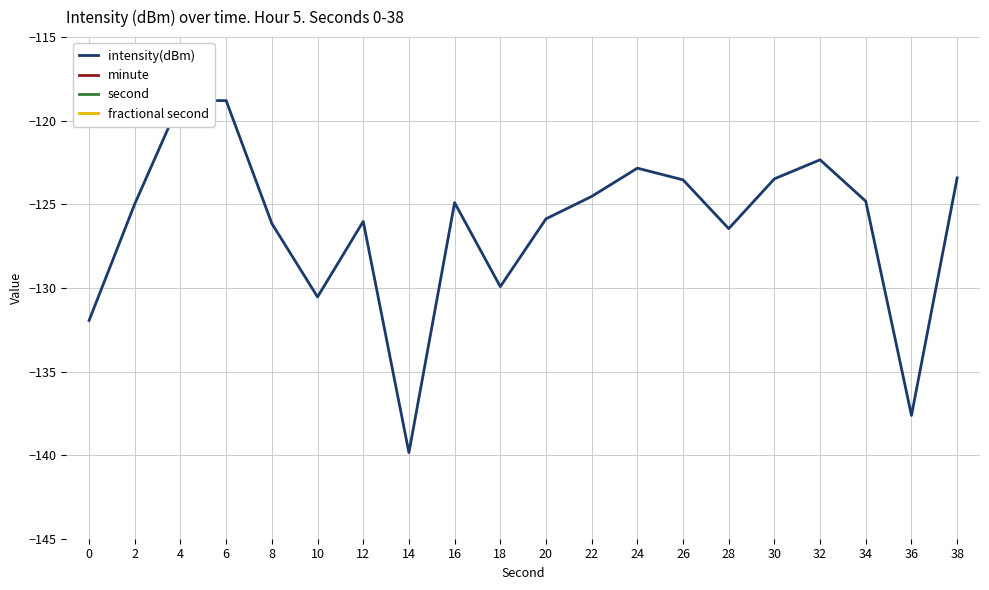

What are all the series names shown in the legend?

intensity(dBm), minute, second, fractional second